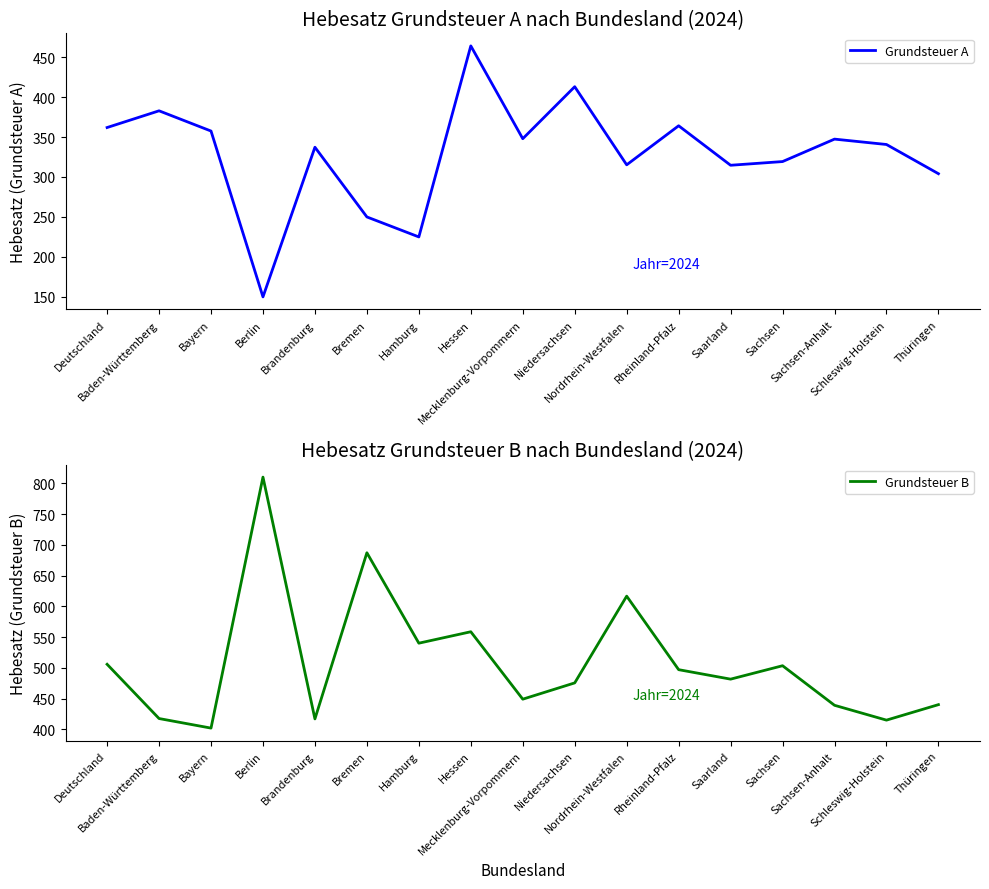

At which label does Grundsteuer A first exceed 340?

Deutschland